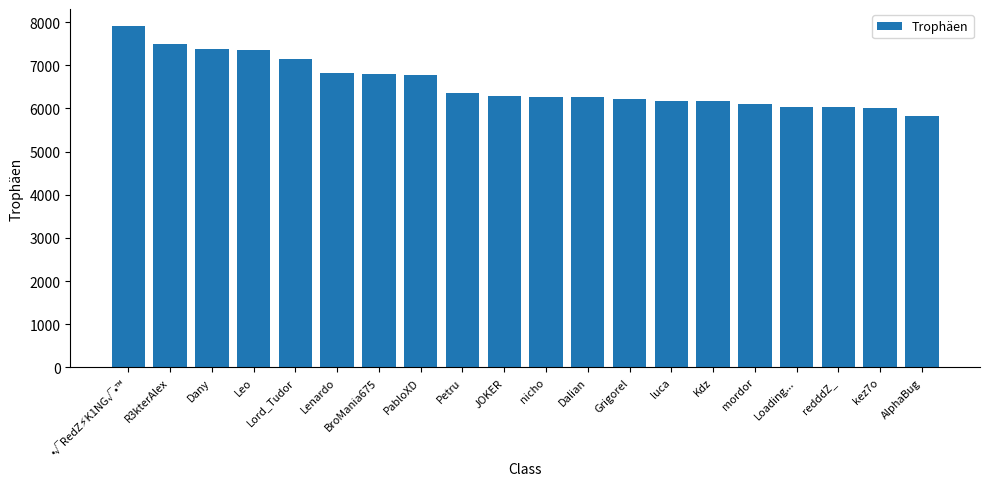

What value does the data have at mordor?

6093